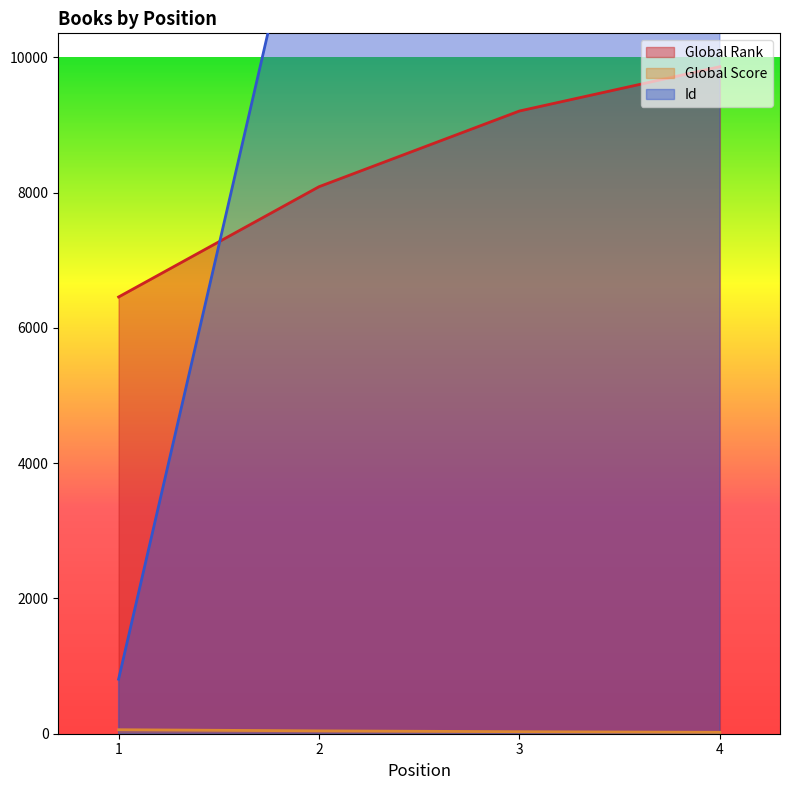

Which series has the largest range (max minus min)?

Id